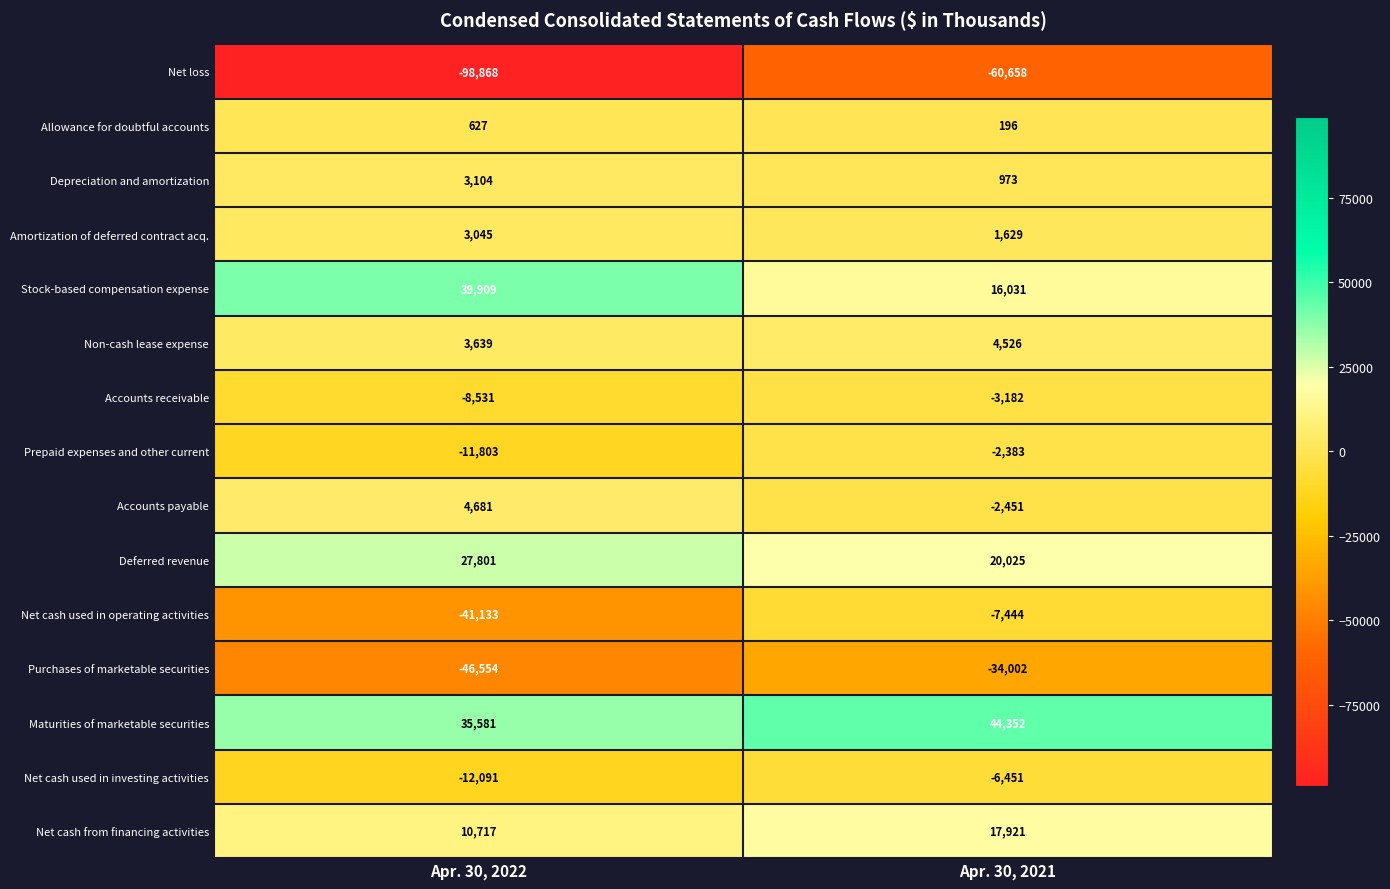

Read the Allowance for doubtful accounts value at Apr. 30, 2021.

196